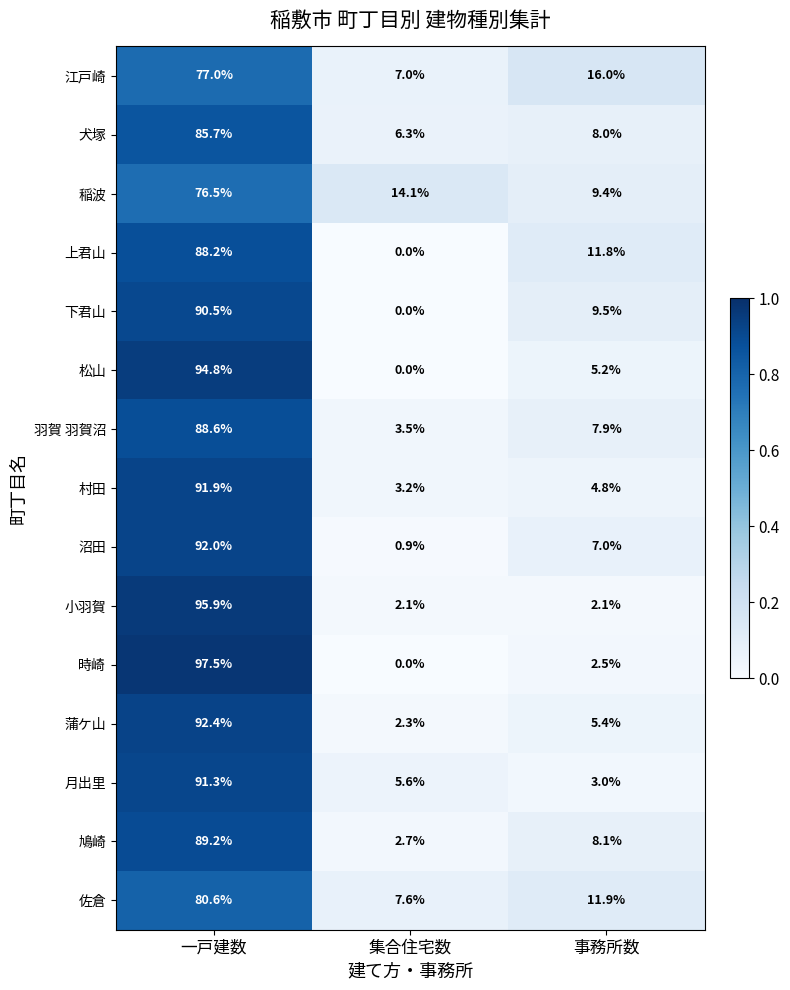

Between 一戸建数 and 事務所数, which series saw the biggest shift?

時崎